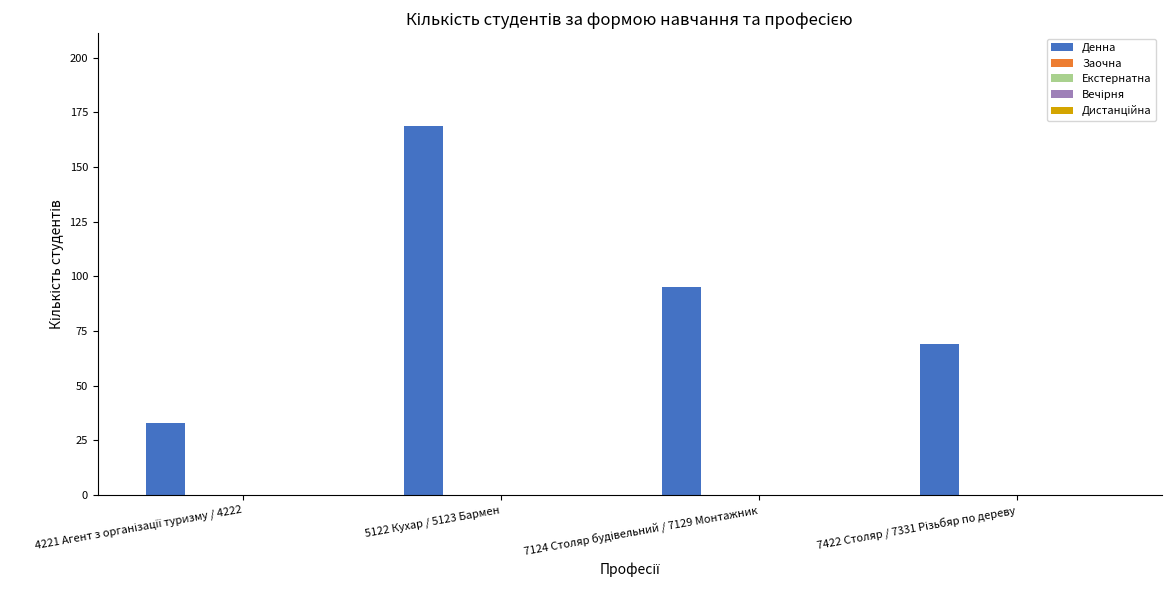

What is the value of the 4th bar from the left?

69